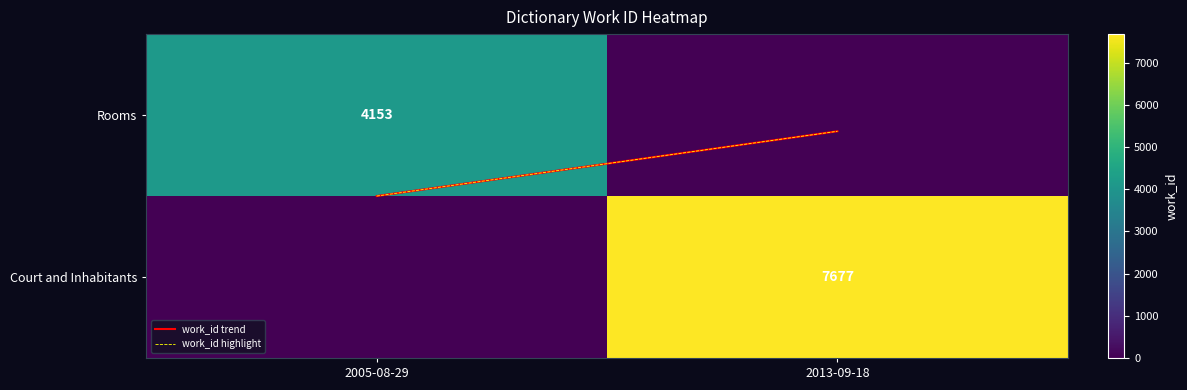

Rank the categories by Rooms value from highest to lowest.

2005-08-29, 2013-09-18